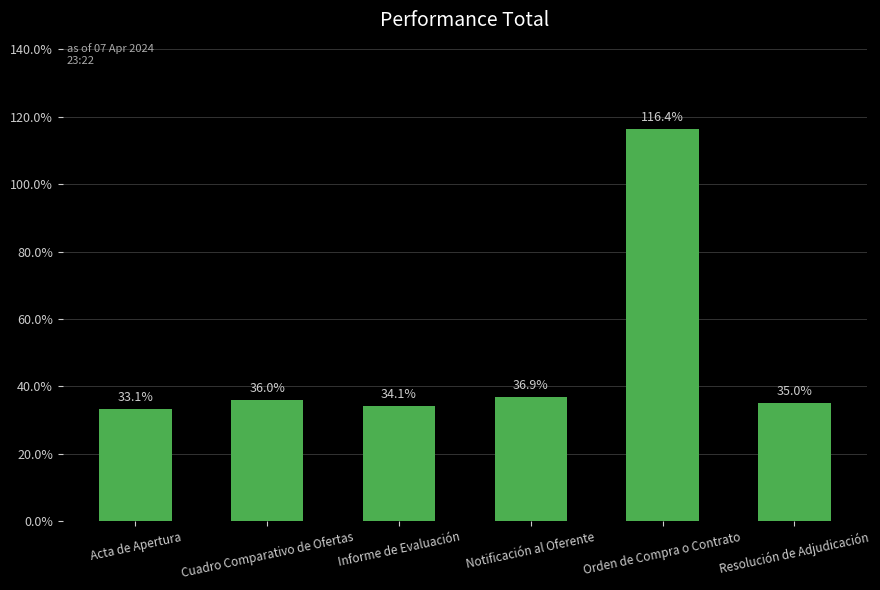

The chart shows a value of 11.7 at Resolución de Adjudicación. True or false?

False